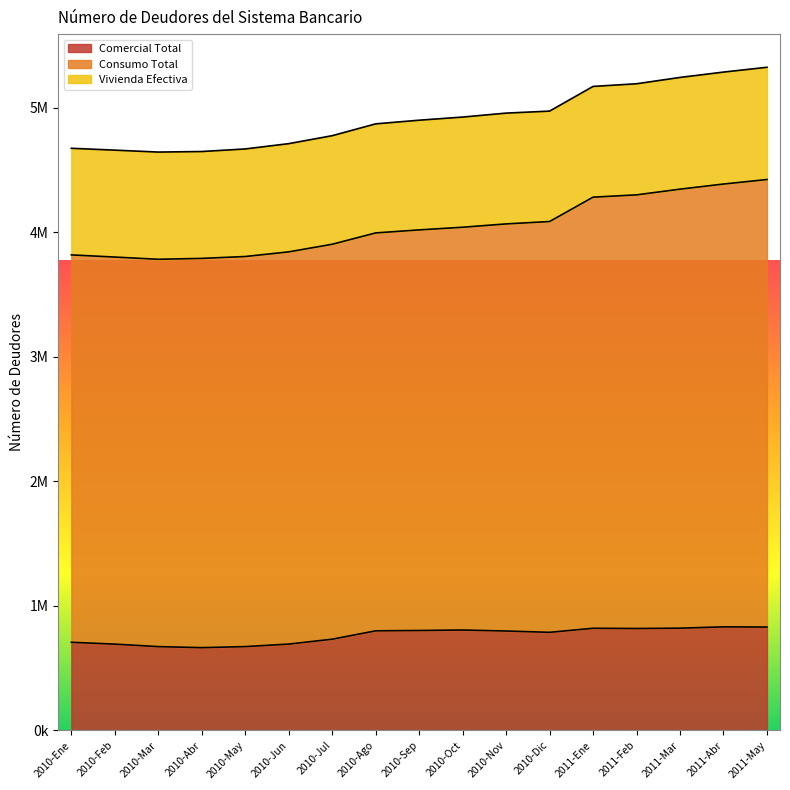

True or false: Comercial Total and Consumo Total cross at least once.

False